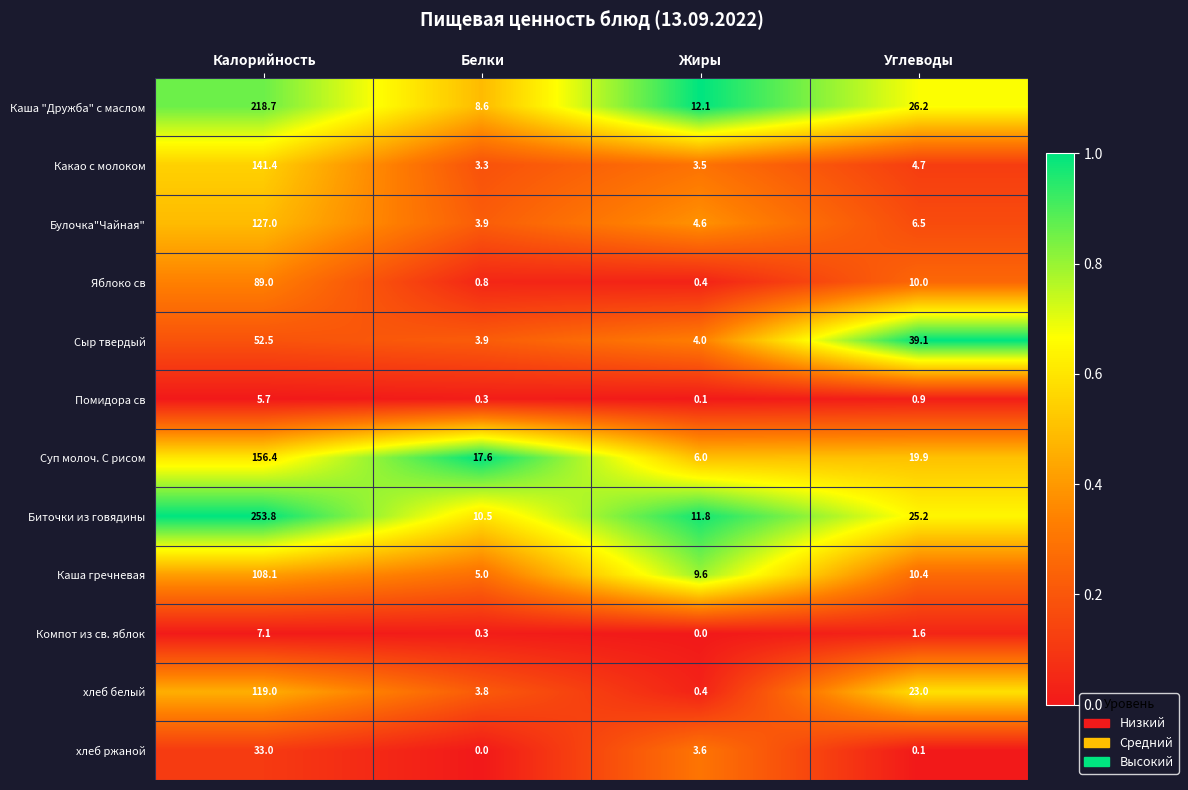

Which category has the highest value in the Яблоко св series?

Калорийность